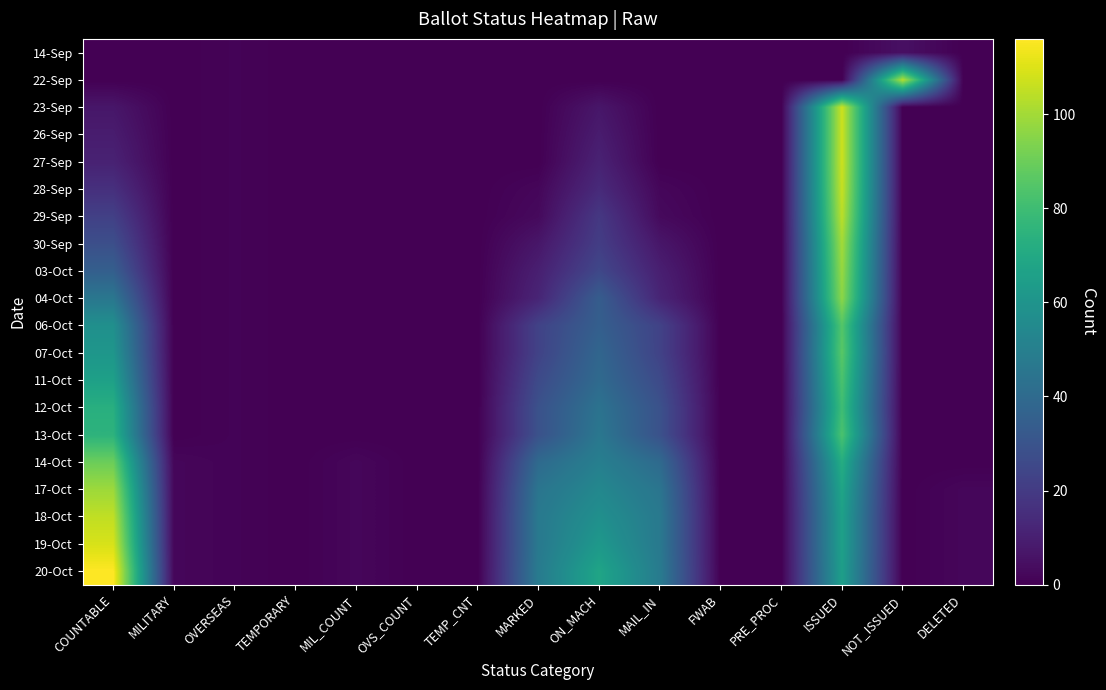

Between ON_MACH and OVERSEAS, which is larger?

OVERSEAS